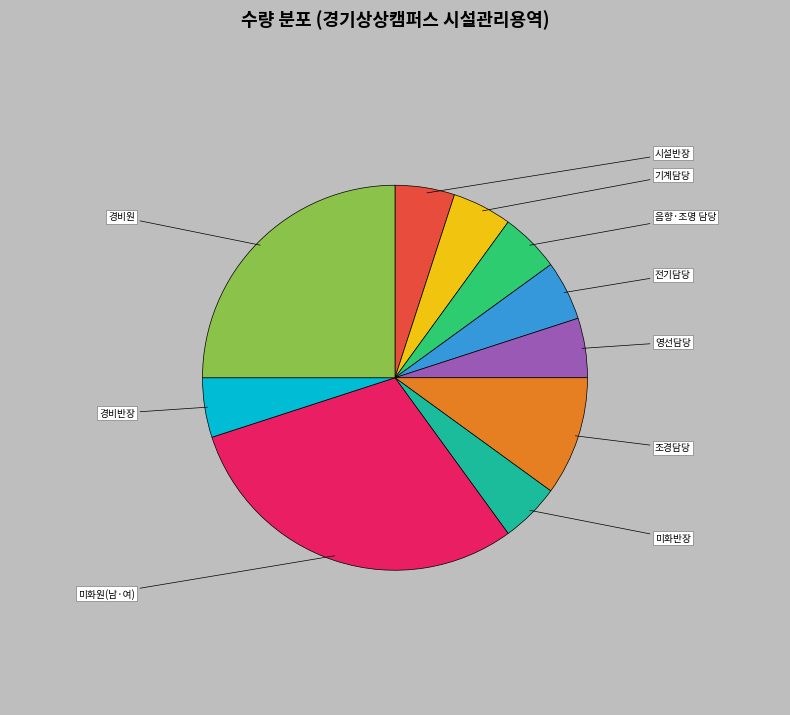

Does any single category account for the majority?

No